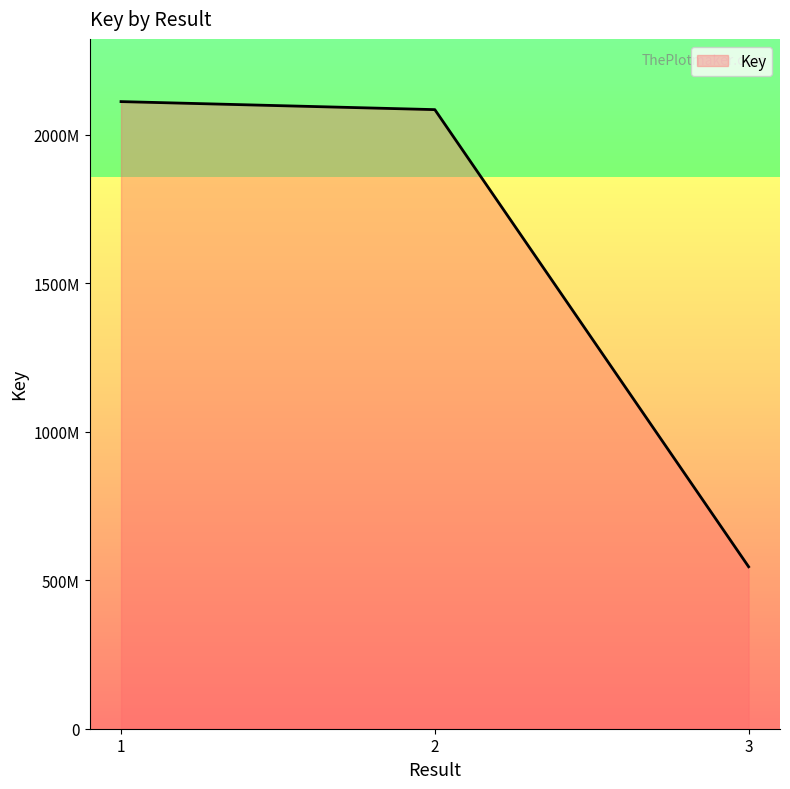

What is the change in value from 2 to 3?

-1539336884